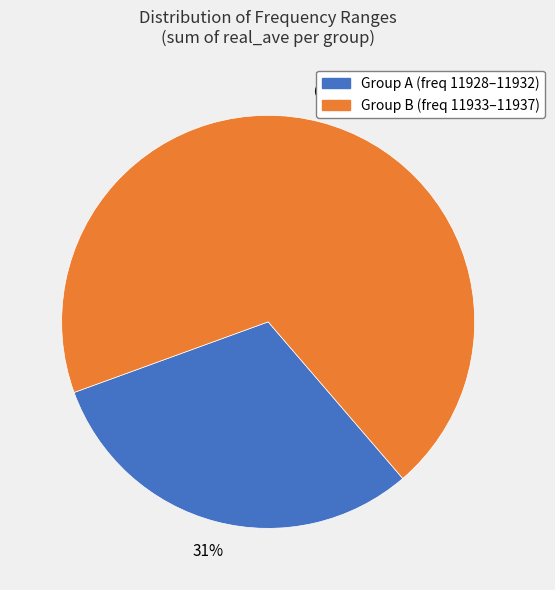

To the nearest percent, what percentage of the pie is Group A (freq 11928–11932)?

31%